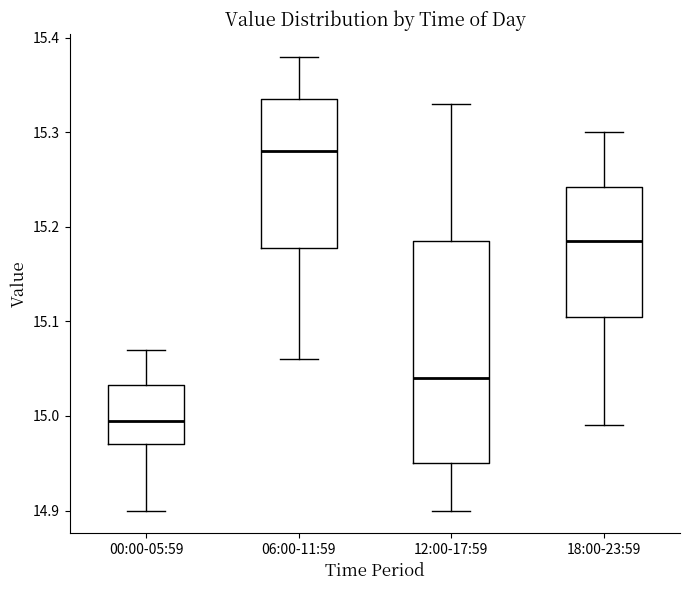

Which box is the tallest, from its lower edge to its upper edge?

12:00-17:59